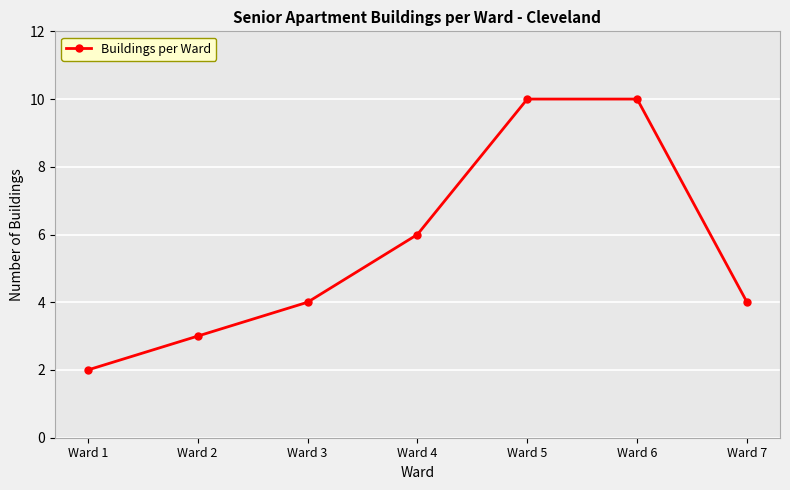

True or false: there are more than 1 points higher than both neighbors.

False